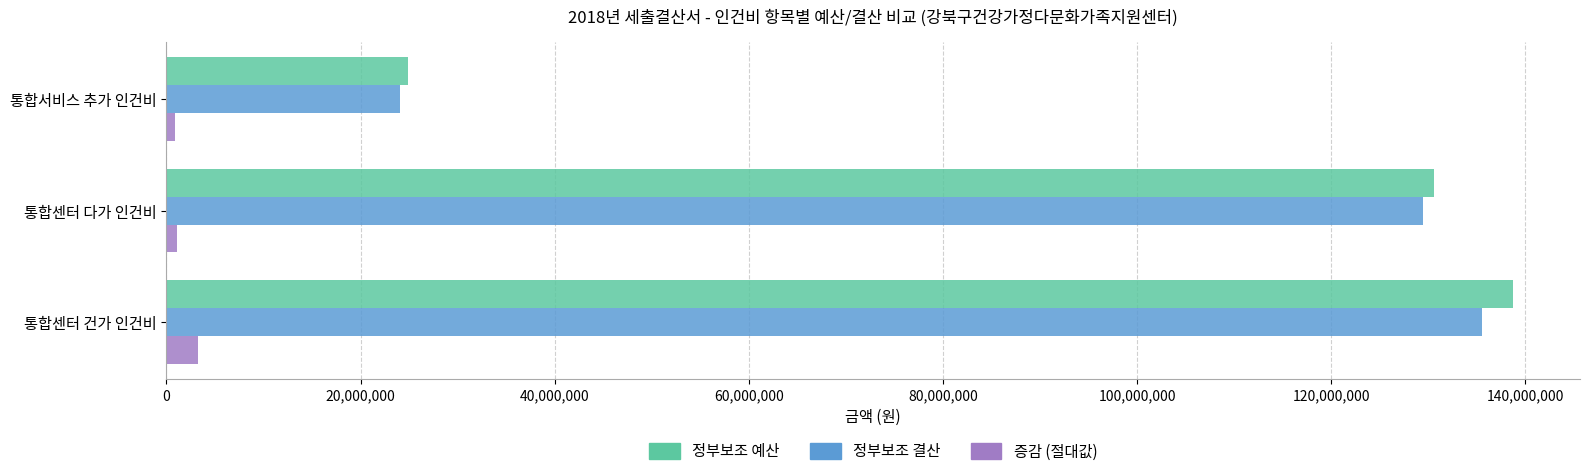

Rank the categories by 정부보조 예산 value from lowest to highest.

통합서비스 추가 인건비, 통합센터 다가 인건비, 통합센터 건가 인건비